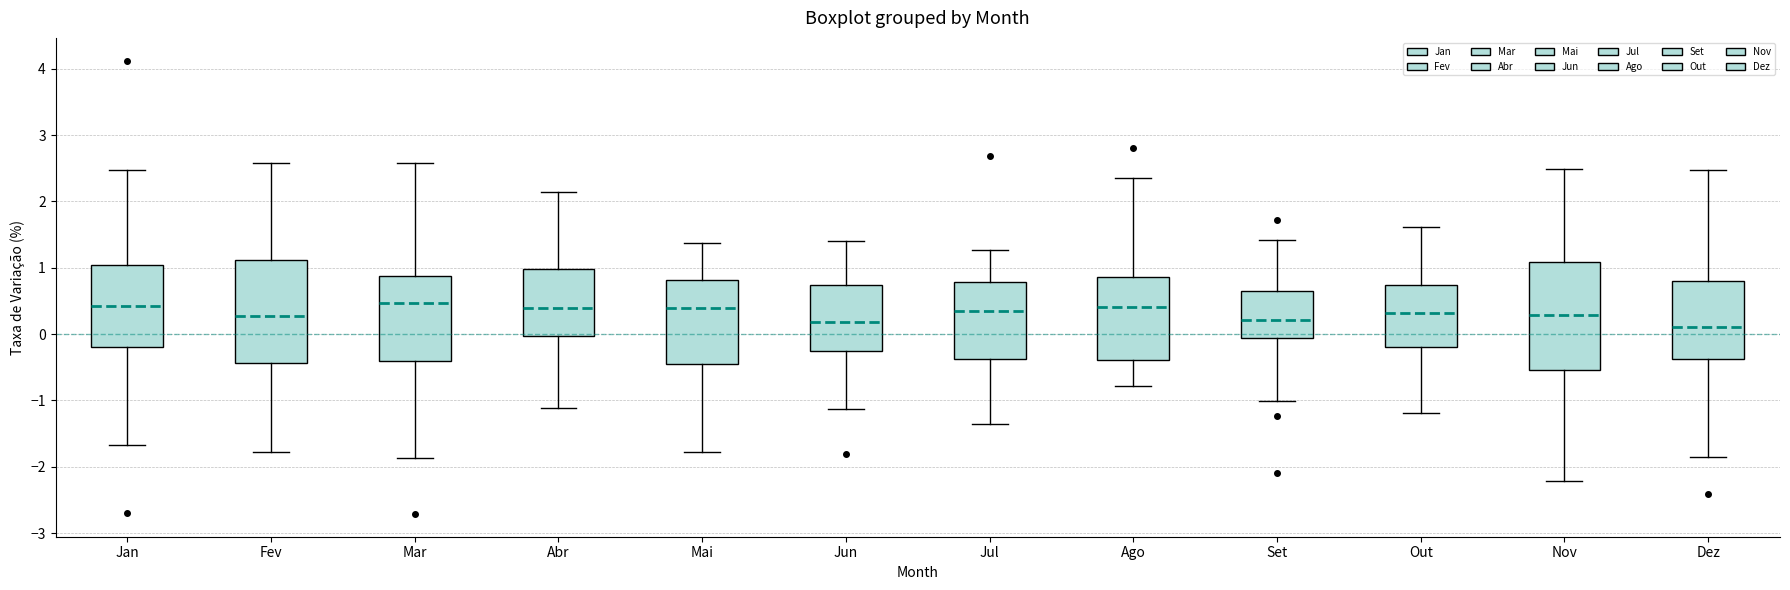

Where is the upper edge of the box for Ago on the y-axis? The values are not printed on the chart, so give them approximately, as read against the axis.

0.9